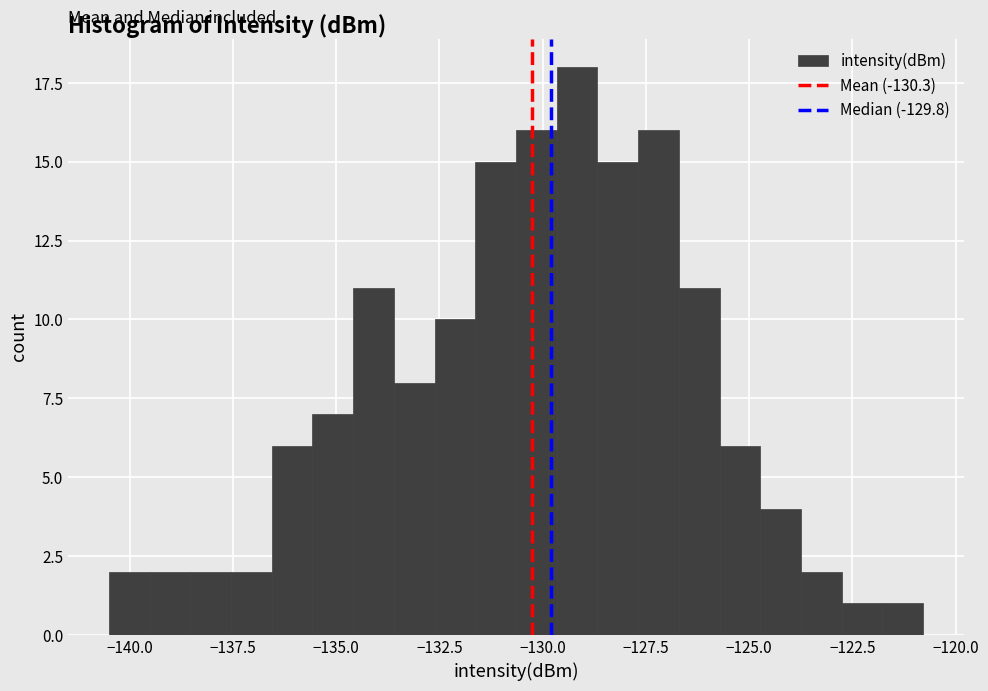

Read against the x-axis, roughly where is the centre of the tallest bar?

-129.0